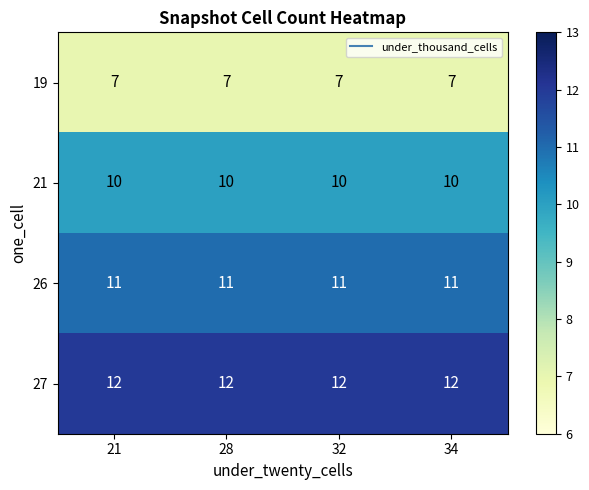

At 28, list the series in order from largest to smallest.

27, 26, 21, 19